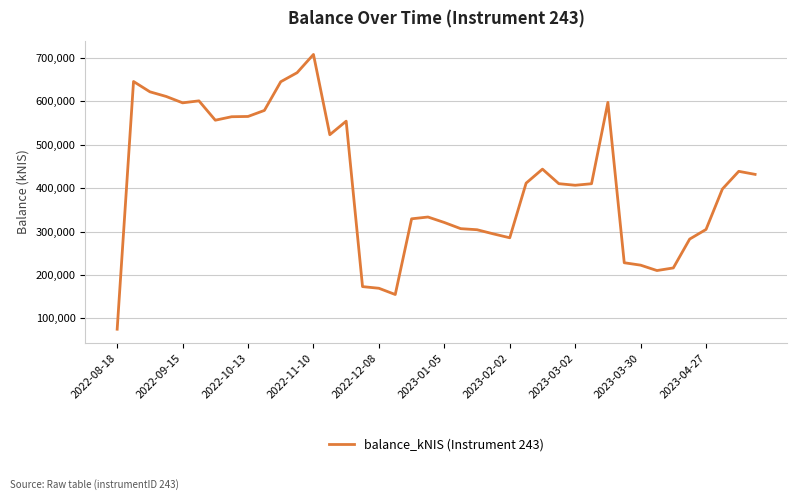

What is the difference between the maximum and minimum values?

633049.4